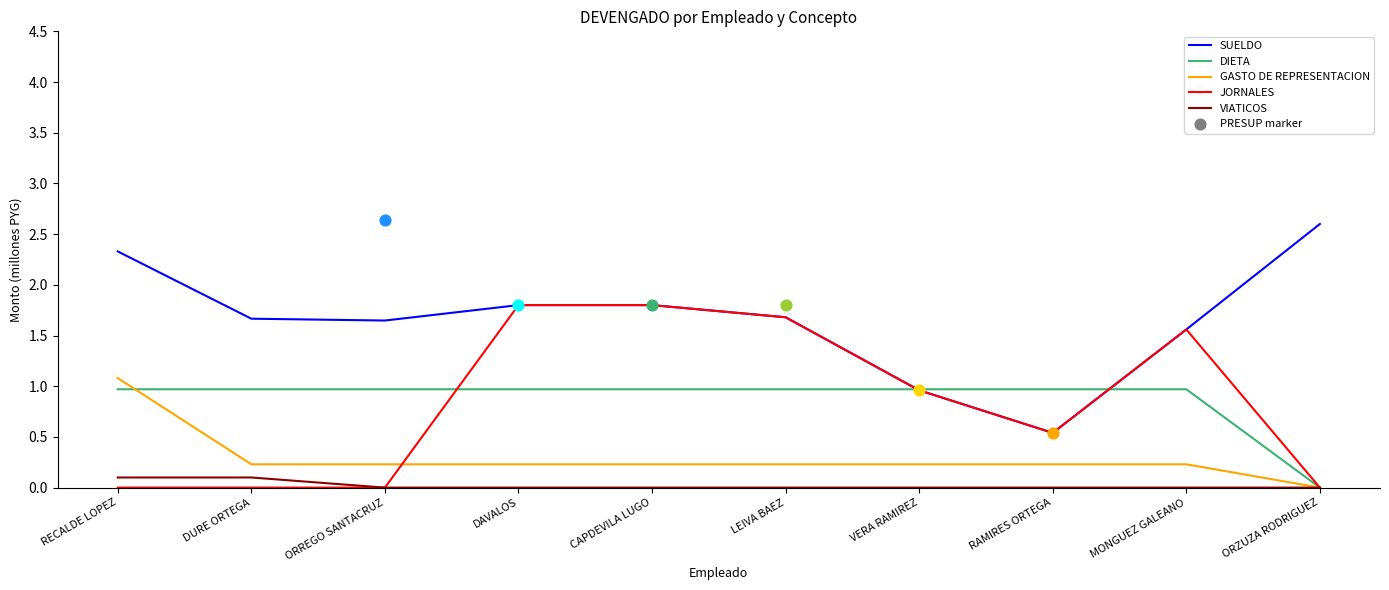

Which series reaches the maximum Y coordinate?

SUELDO